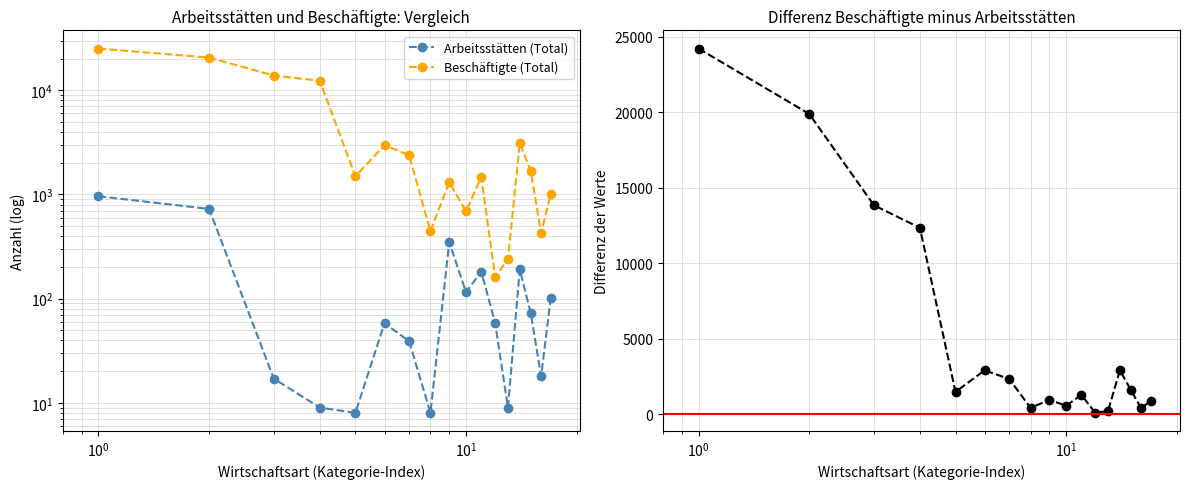

How many values in the Differenz (Beschäftigte - Arbeitsstätten) series are below 1488?

8